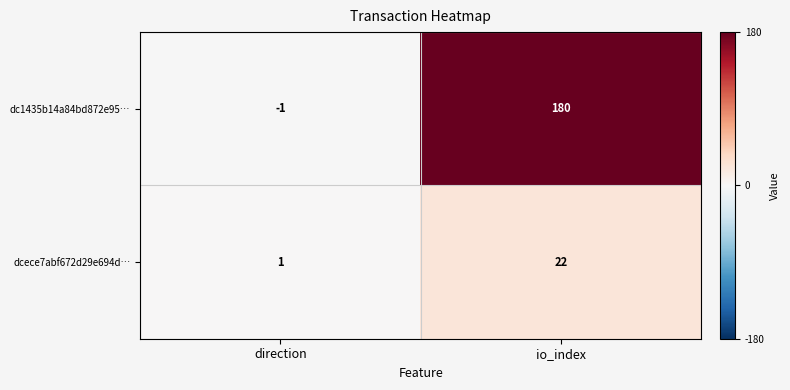

At which category does the chart reach its peak across all series?

io_index